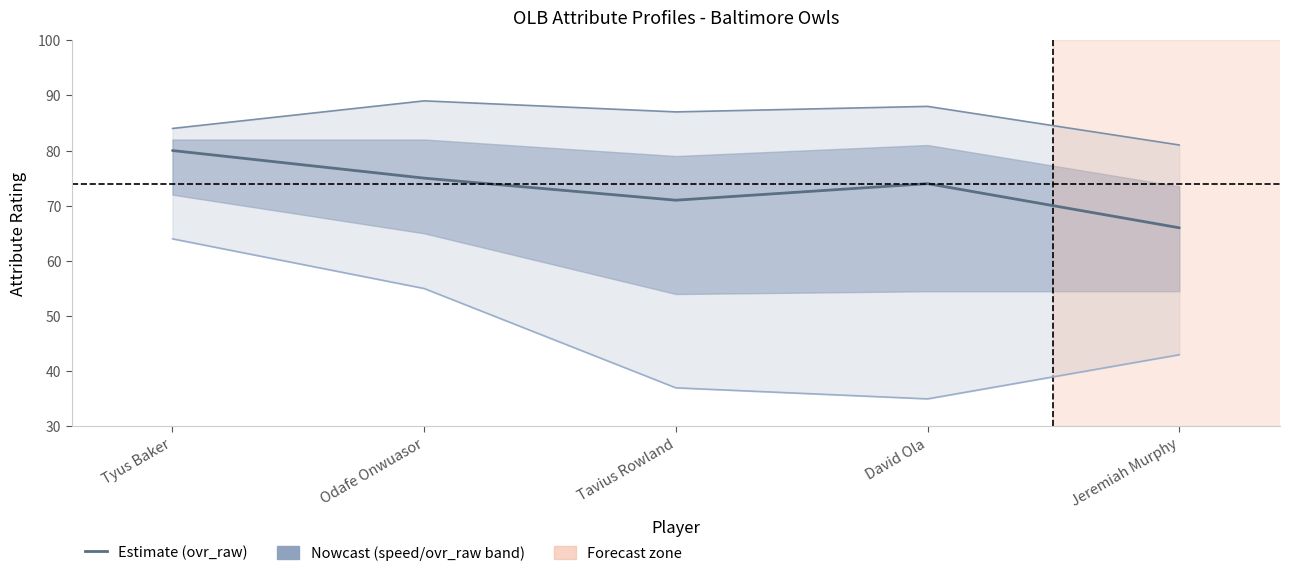

At which category does catching reach its first local valley?

David Ola